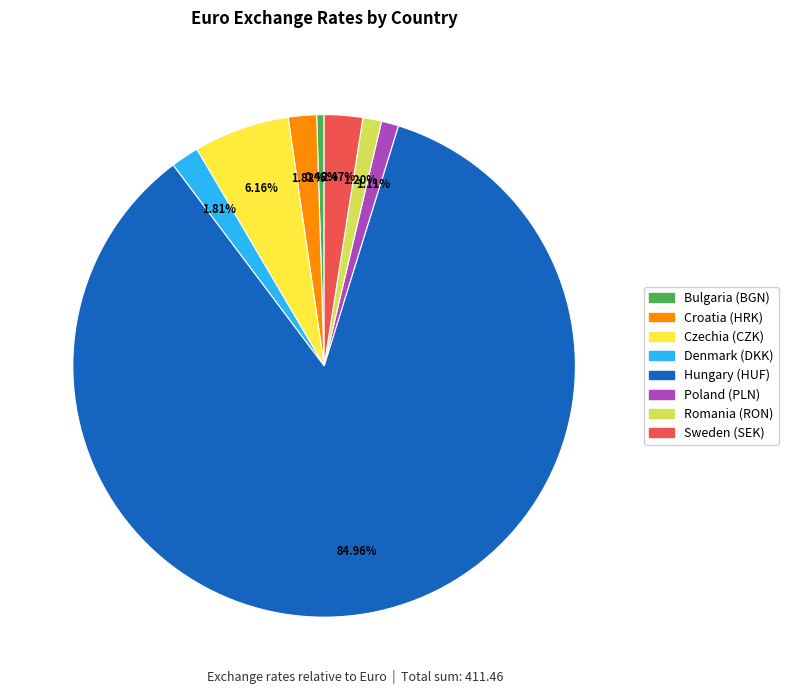

How much of the chart is everything except Poland (PLN)?

98.9%